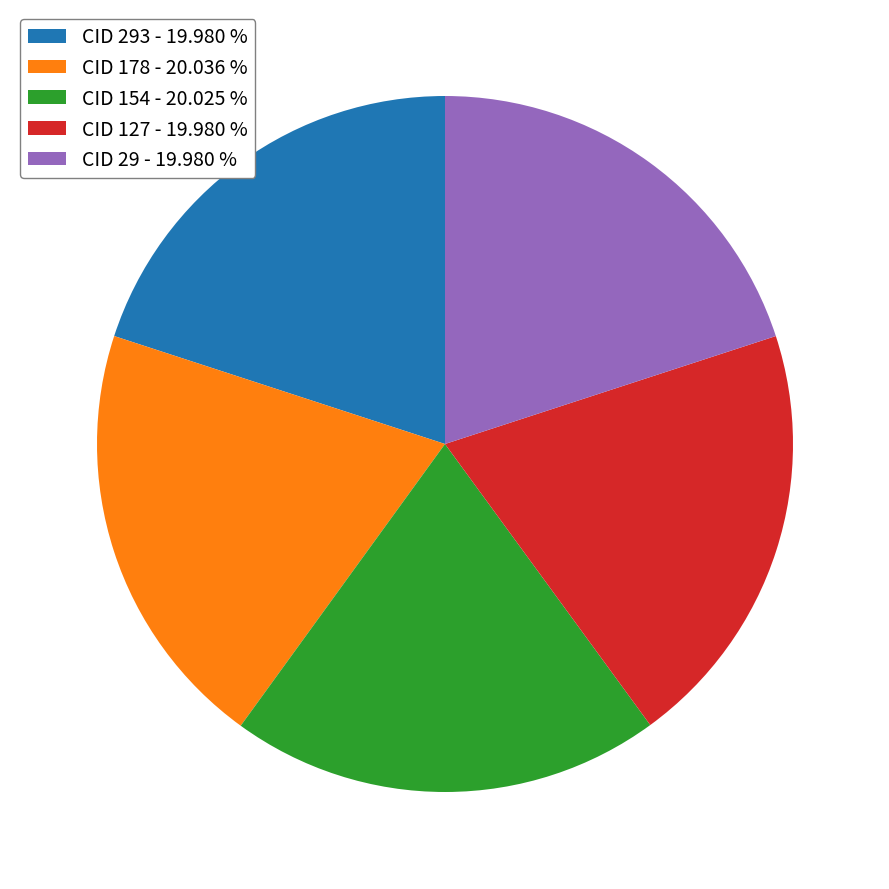

Is the sum of CID 178 - 20.036 % and CID 154 - 20.025 % greater than half?

No